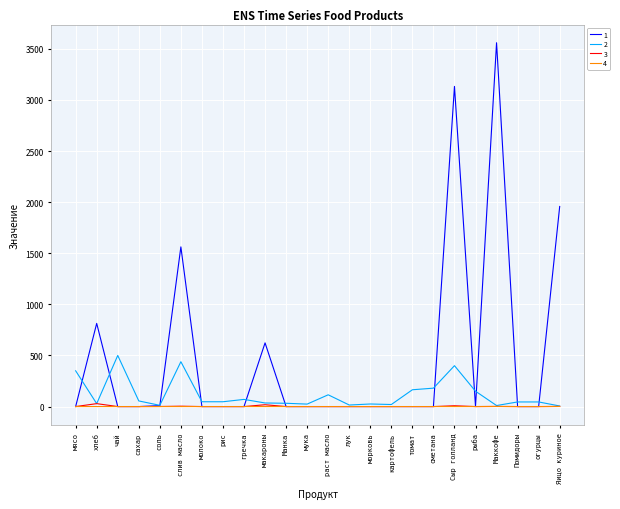

What is the total value across all series at томат?

164.3